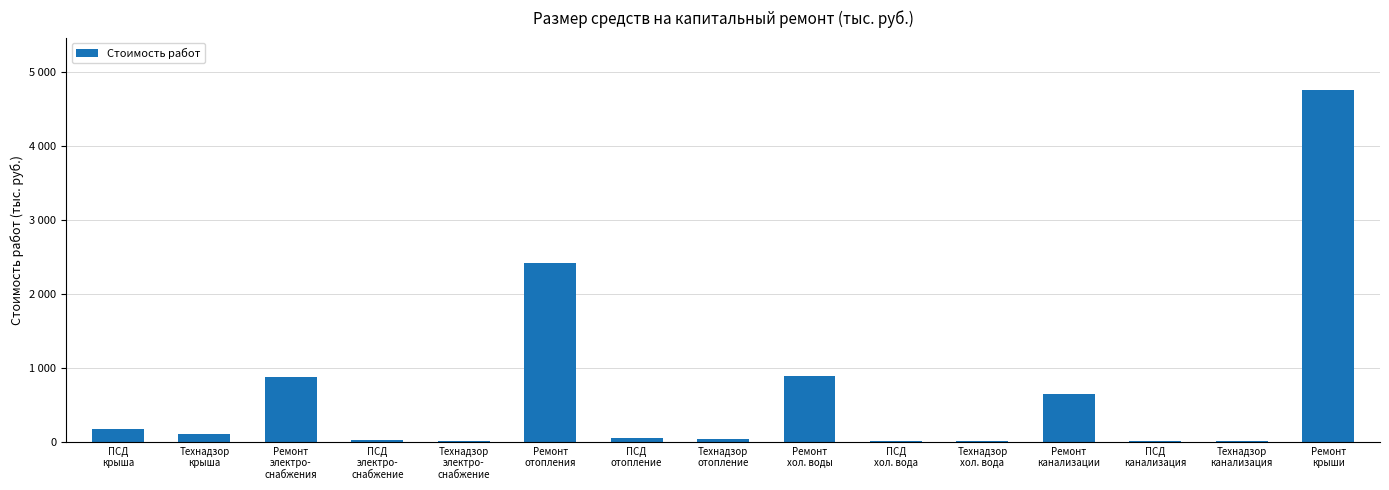

How many series are shown in this chart?

1